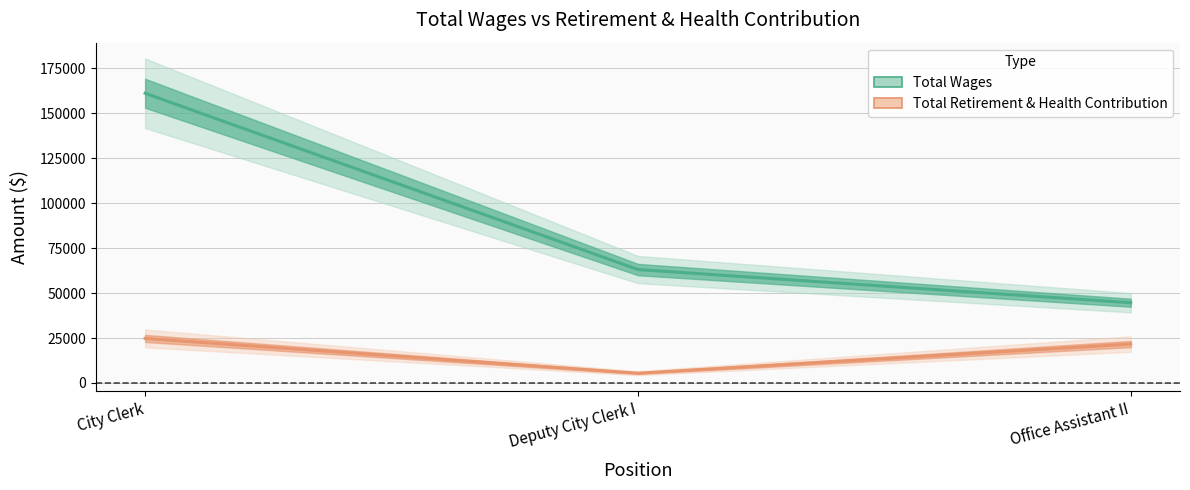

The value of Total Wages at Office Assistant II is 44652. True or false?

True